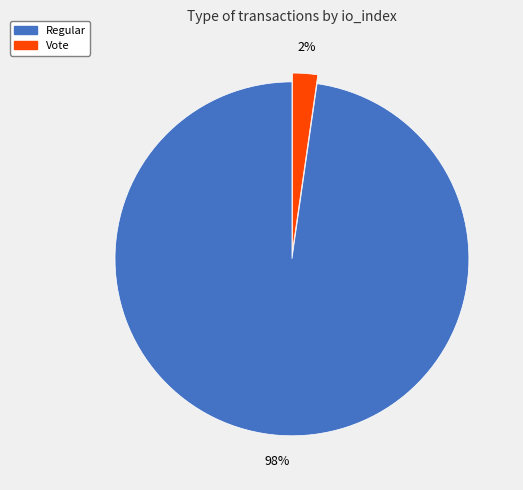

Which category has the smallest portion of the pie?

Vote